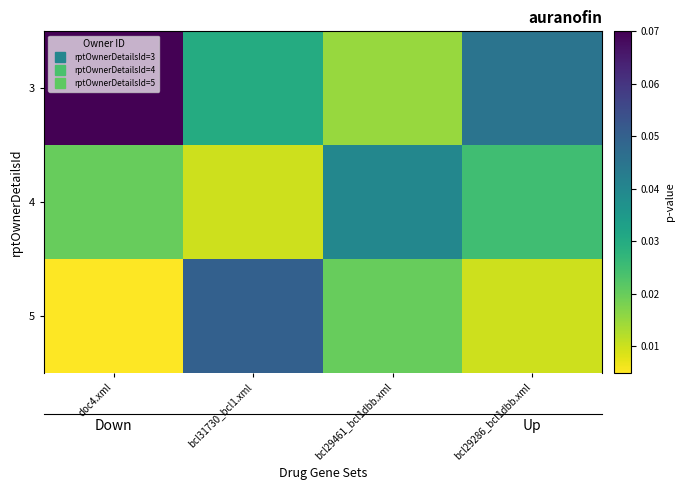

Rank the series at bcl31730_bcl1.xml from lowest to highest value.

4, 3, 5